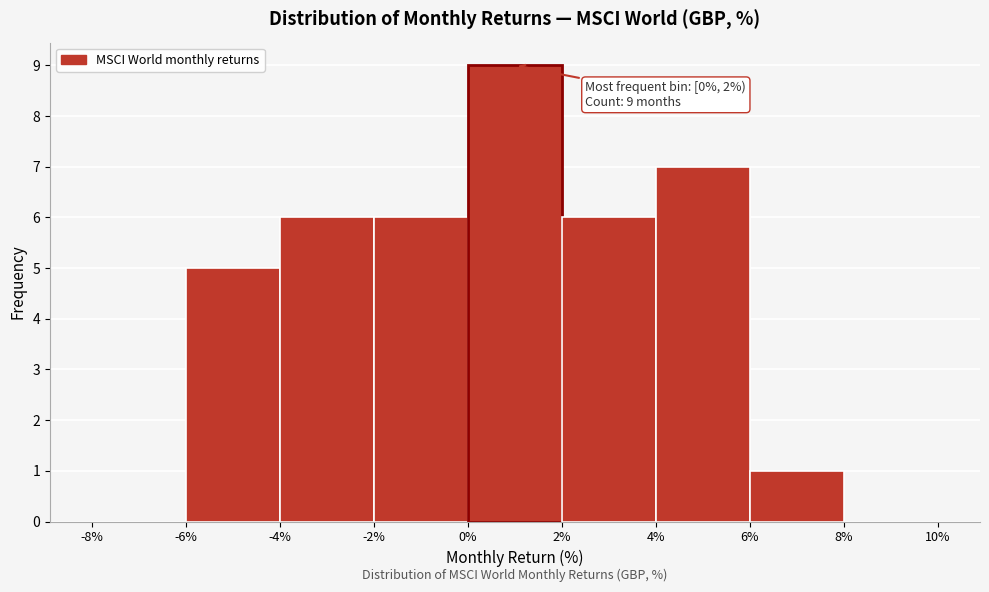

Over which range of the x-axis is the bar tallest?

0% to 2%